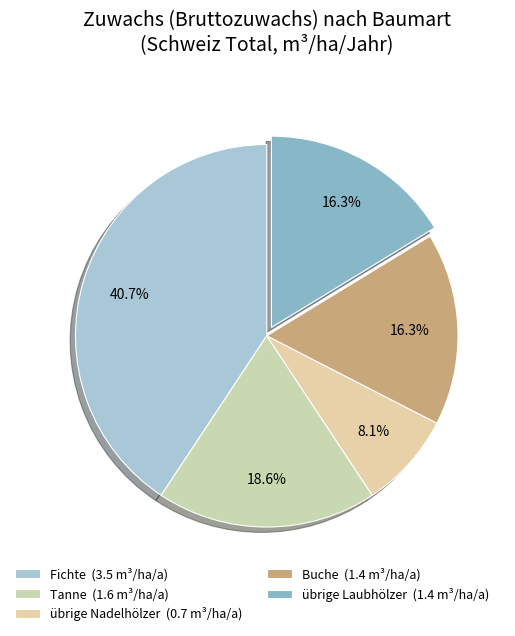

Is Buche the majority of the pie?

No